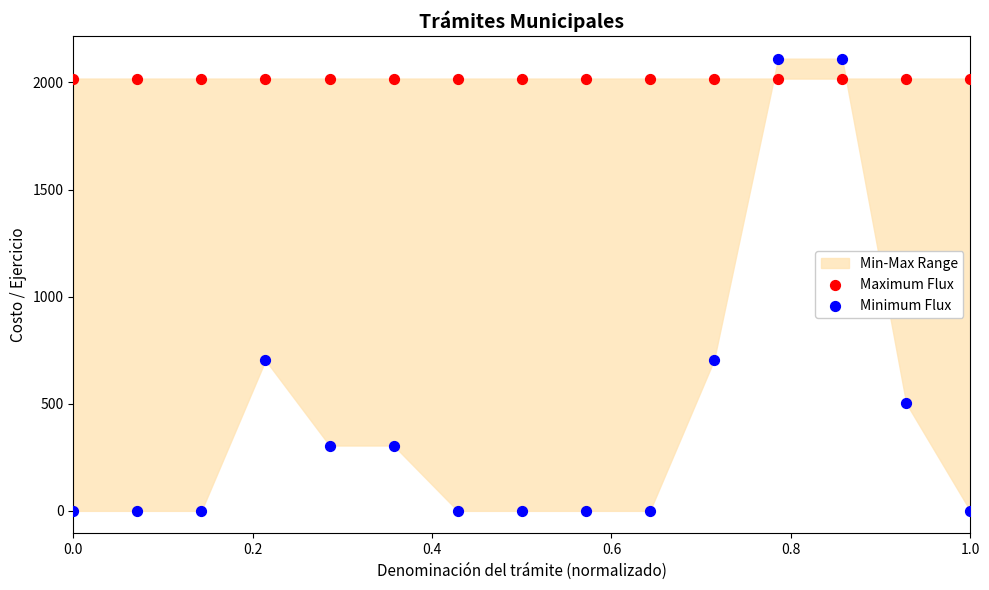

Which series contains the highest Y value?

Minimum Flux